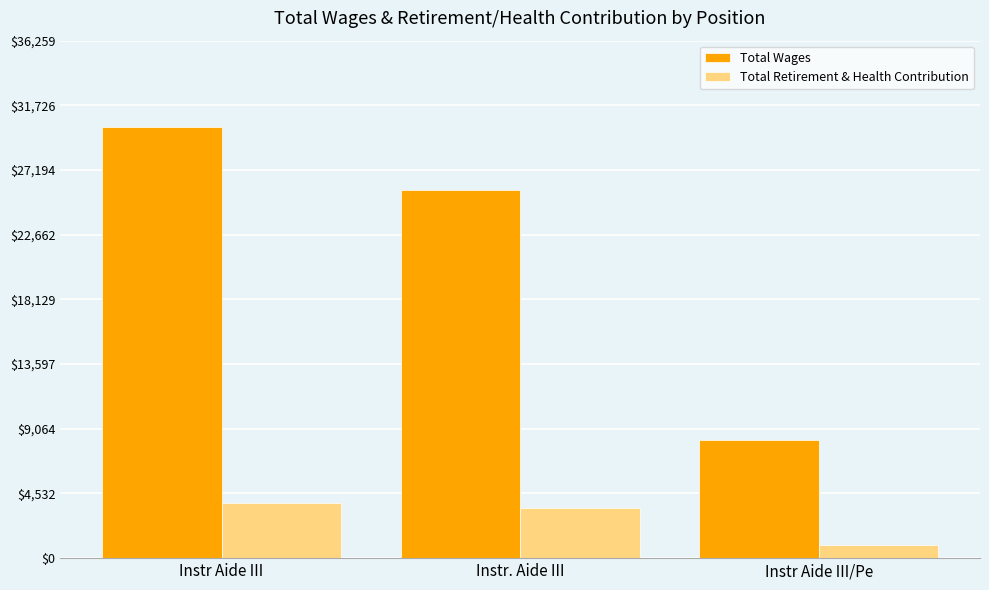

At which category is the sum across all series the highest?

Instr Aide III